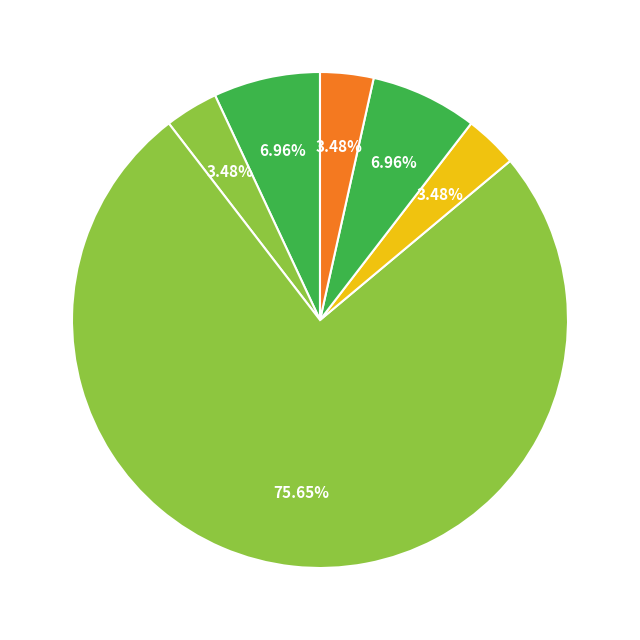

How many slices are in this pie chart?

6